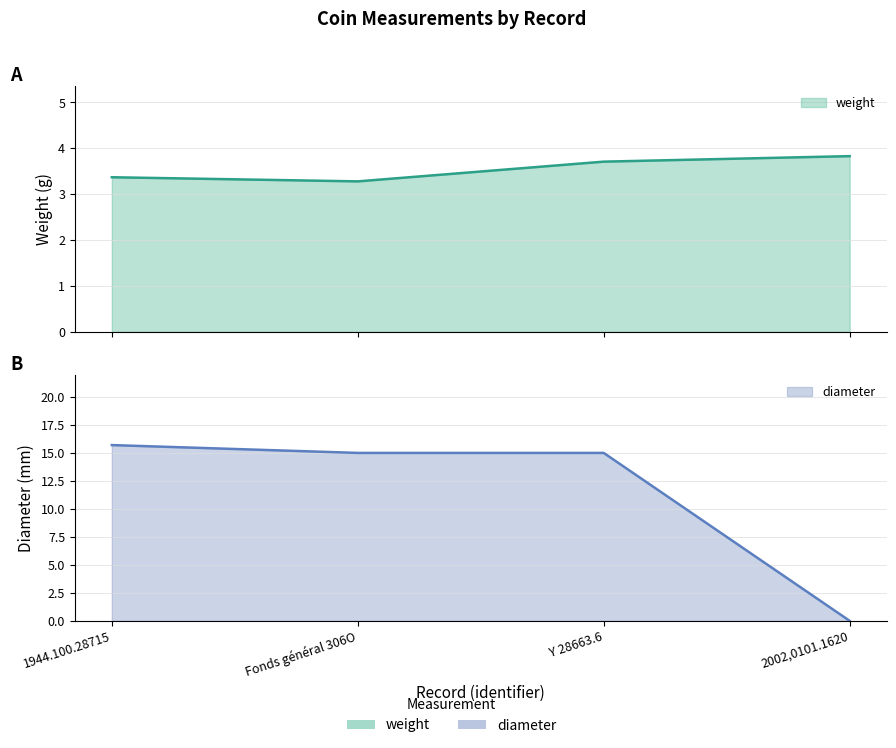

At which category is the sum across all series the highest?

1944.100.28715